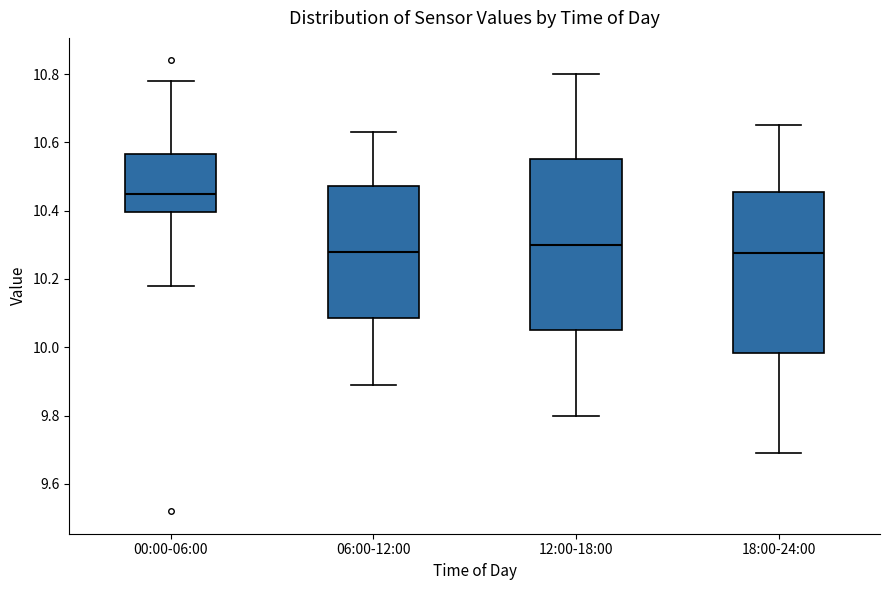

Reading left to right, read every box against the y-axis: the position of its median line, the range the box covers, and the ends of its whiskers. The values are not printed on the chart, so give them approximately, as read against the axis.

00:00-06:00: median 10.46, box 10.40 to 10.56, whiskers 10.18 to 10.78
06:00-12:00: median 10.28, box 10.08 to 10.48, whiskers 9.90 to 10.64
12:00-18:00: median 10.30, box 10.06 to 10.56, whiskers 9.80 to 10.80
18:00-24:00: median 10.28, box 9.98 to 10.46, whiskers 9.70 to 10.66